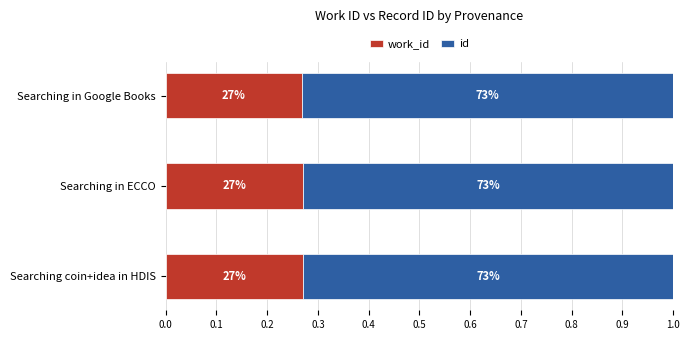

What are all the series names shown in the legend?

work_id, id